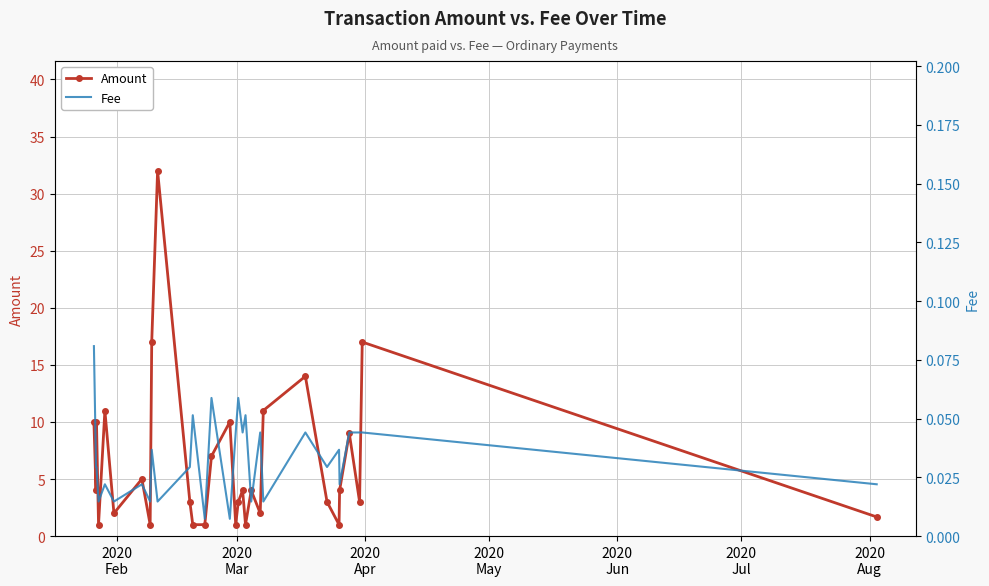

True or false: Fee and Amount cross at least once.

False